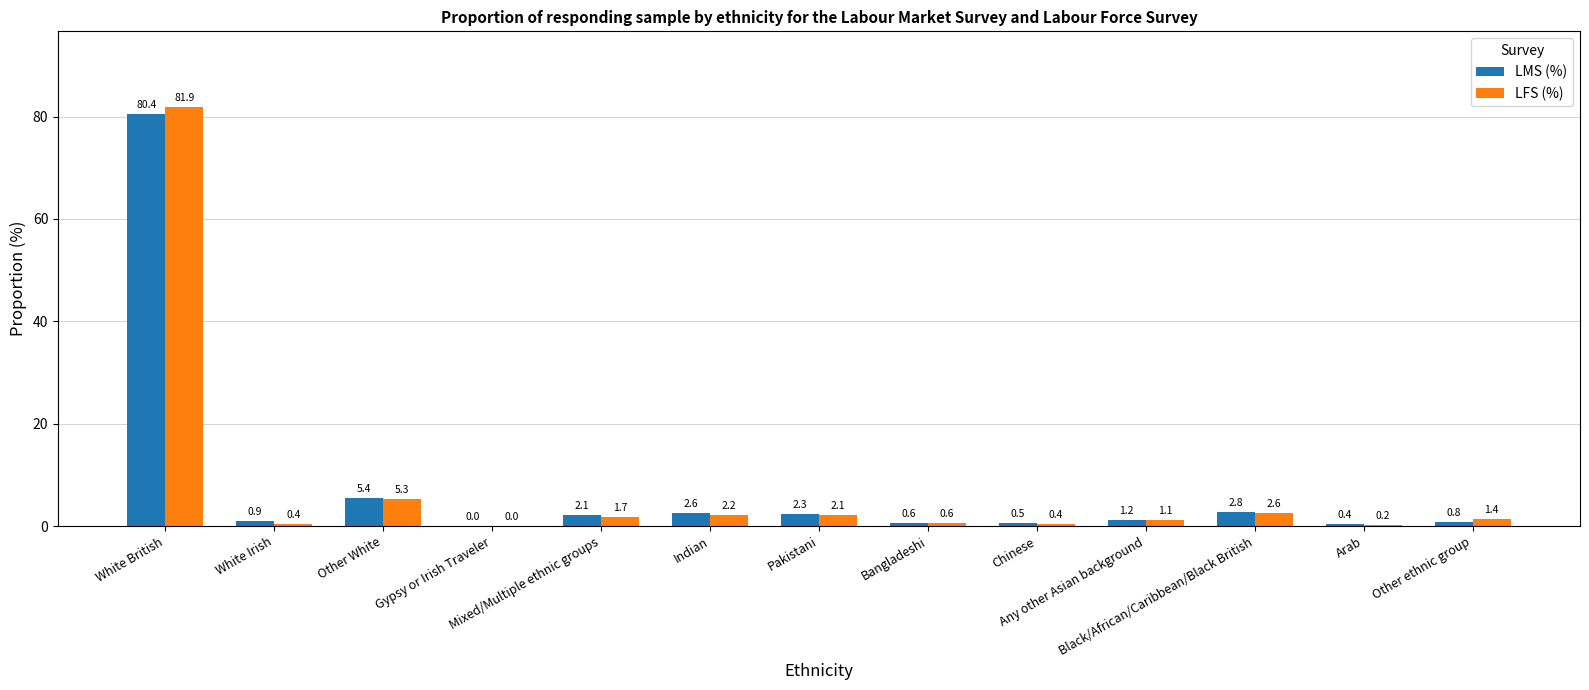

What is the sum of all LMS (%) values?

100.0